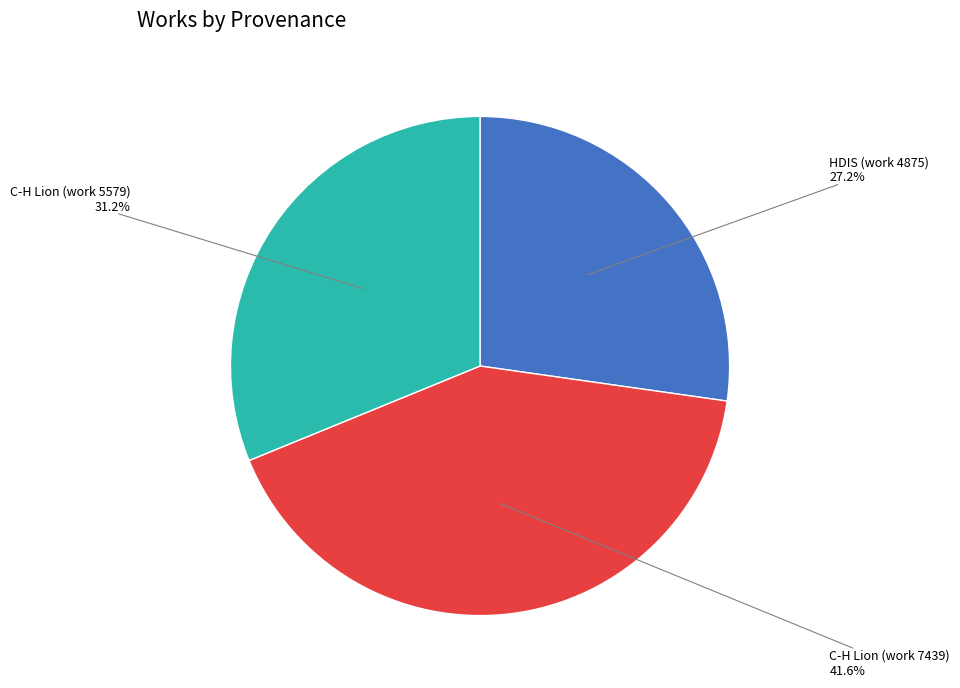

Is there a majority slice in this chart?

No